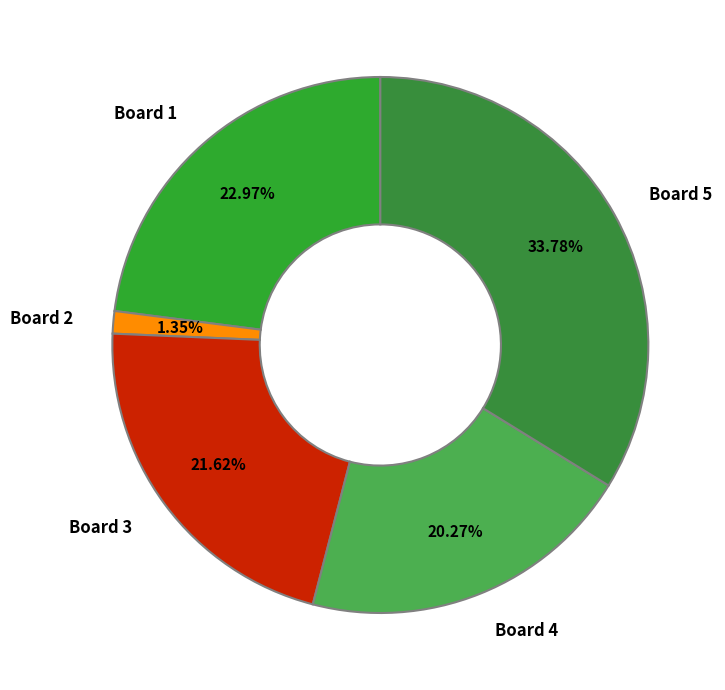

Which category has the smallest portion of the pie?

Board 2